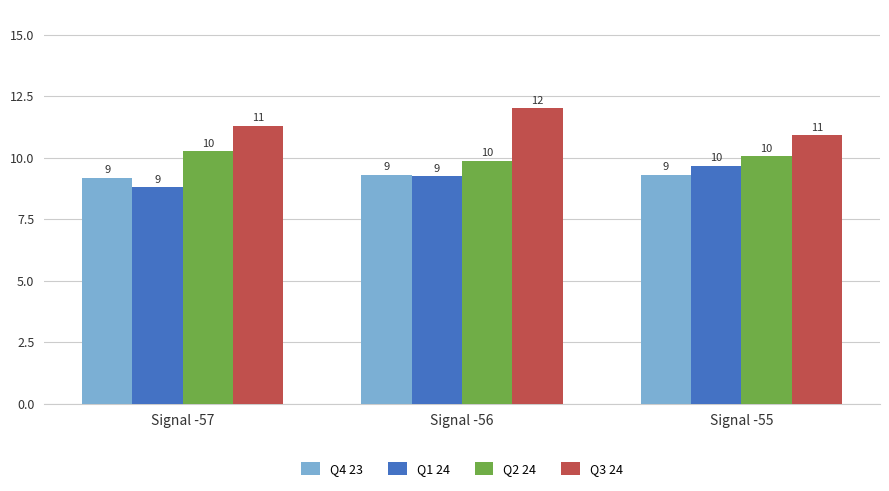

Which series changed the most between Signal -57 and Signal -56?

Q3 24